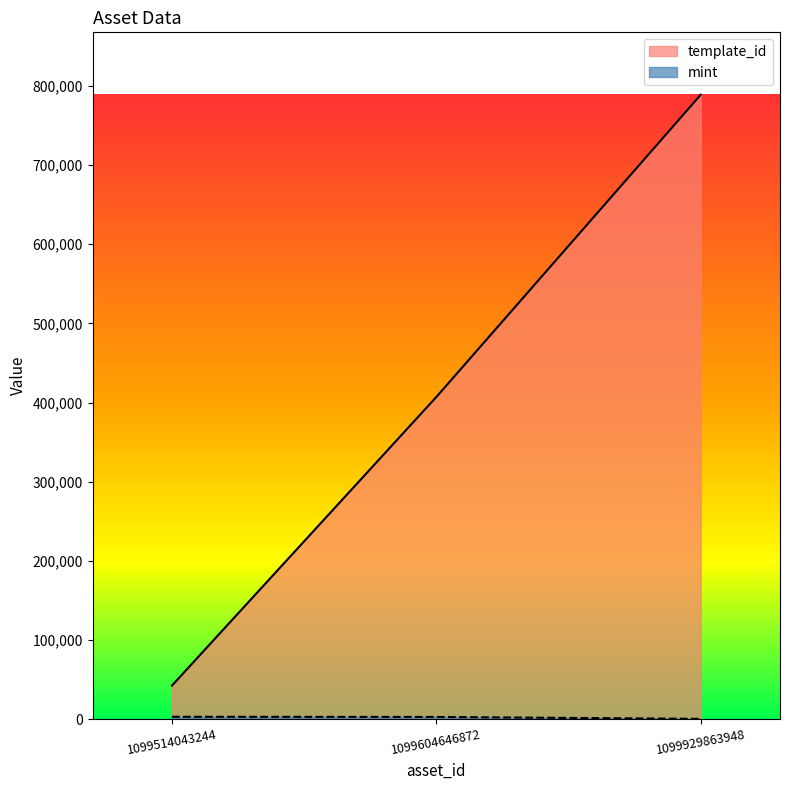

Reading right to left, transcribe all the data shown in this chart.

template_id: 1099929863948=788866	1099604646872=407032	1099514043244=42421
mint: 1099929863948=376	1099604646872=2795	1099514043244=3016